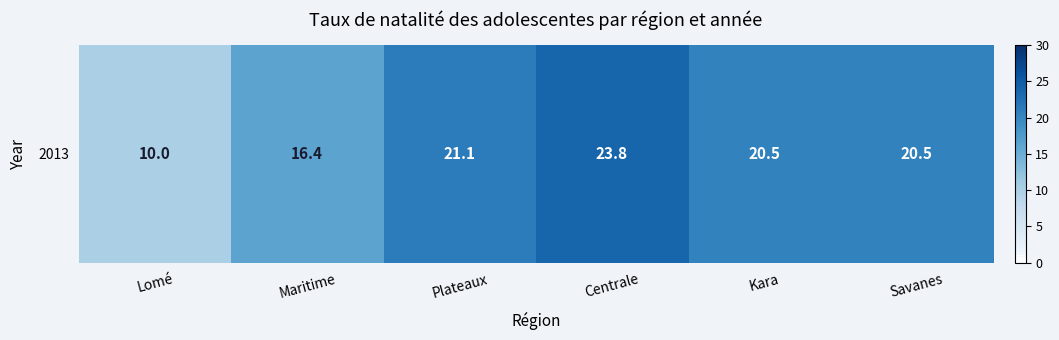

Count the number of values greater than 20.

4